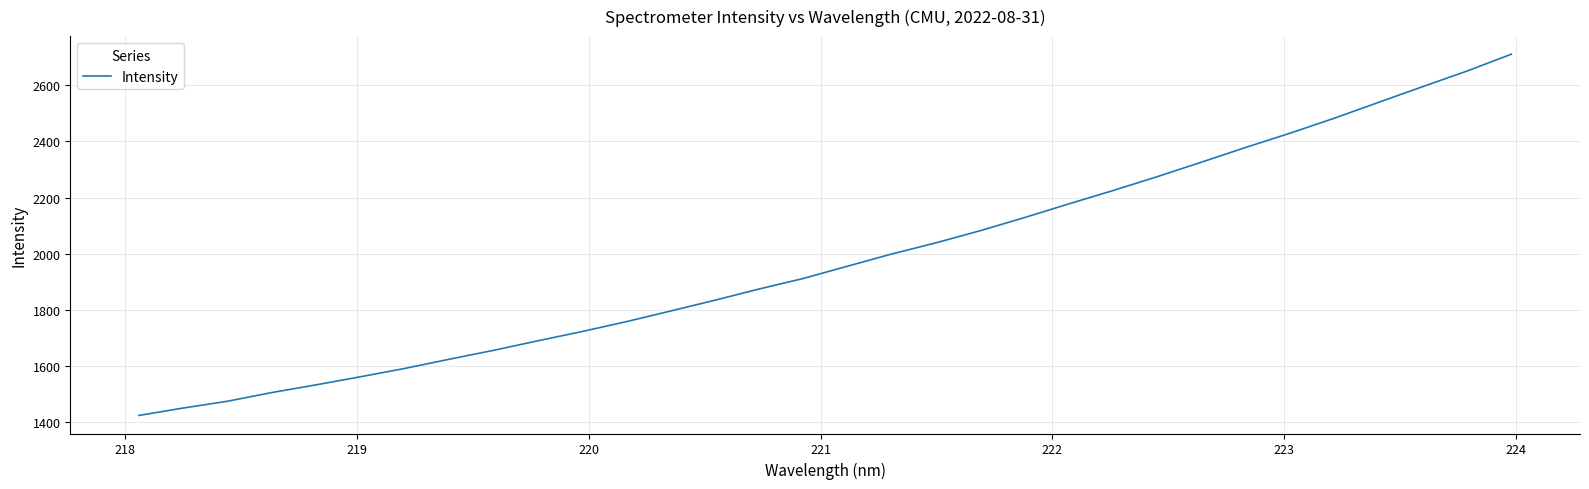

Reading right to left, list all the values displayed in this chart.

2711.5	2651.5	2596.0	2539.8	2483.2	2429.9	2379.1	2326.7	2274.9	2225.4	2177.7	2129.0	2082.1	2038.8	1999.0	1955.4	1911.7	1873.9	1833.9	1795.3	1757.4	1722.2	1689.0	1655.0	1623.3	1590.6	1560.9	1532.1	1504.6	1473.6	1449.4	1422.9